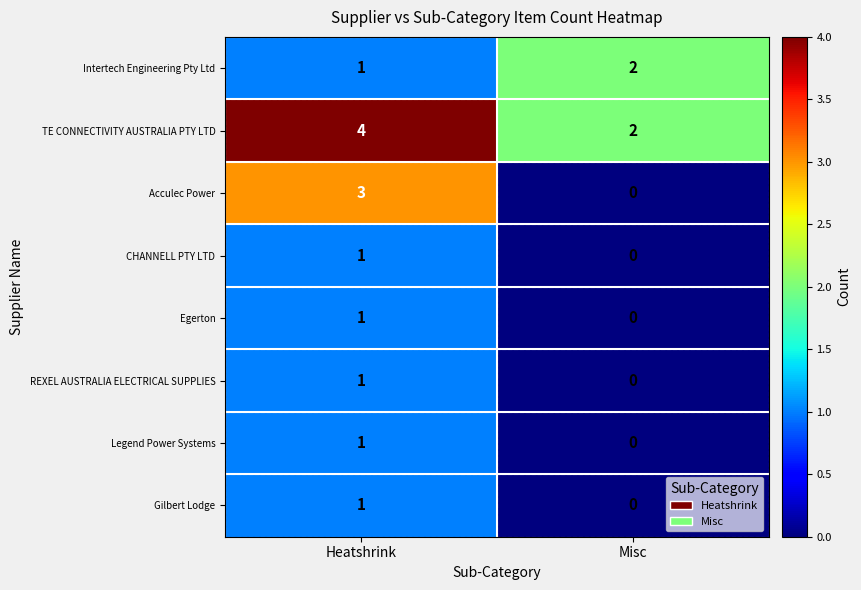

True or false: TE CONNECTIVITY AUSTRALIA PTY LTD has a value of 4 at Heatshrink.

True